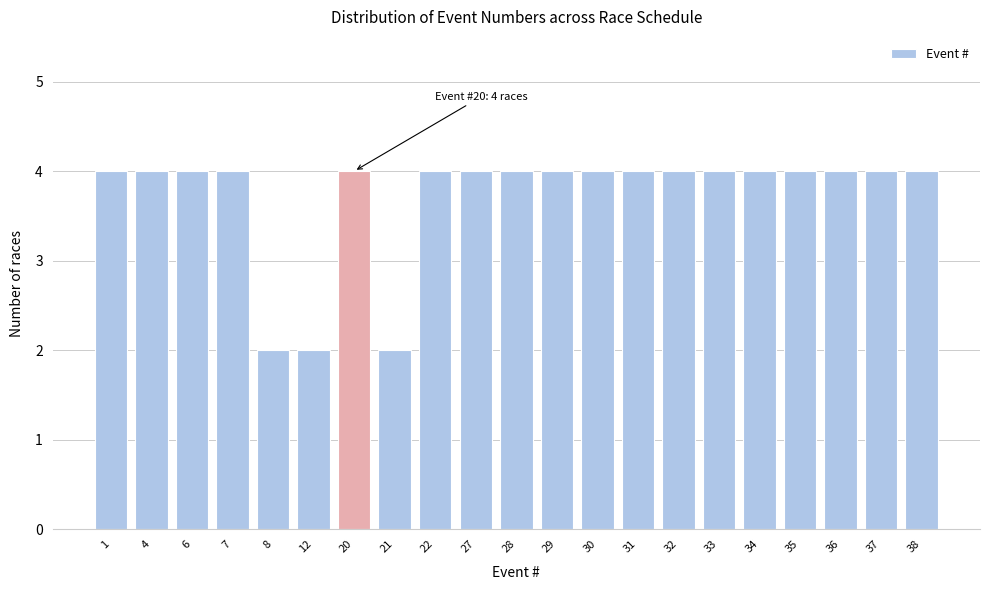

Reading left to right, what are all the values shown in this chart?

1=4	4=4	6=4	7=4	8=2	12=2	20=4	21=2	22=4	27=4	28=4	29=4	30=4	31=4	32=4	33=4	34=4	35=4	36=4	37=4	38=4